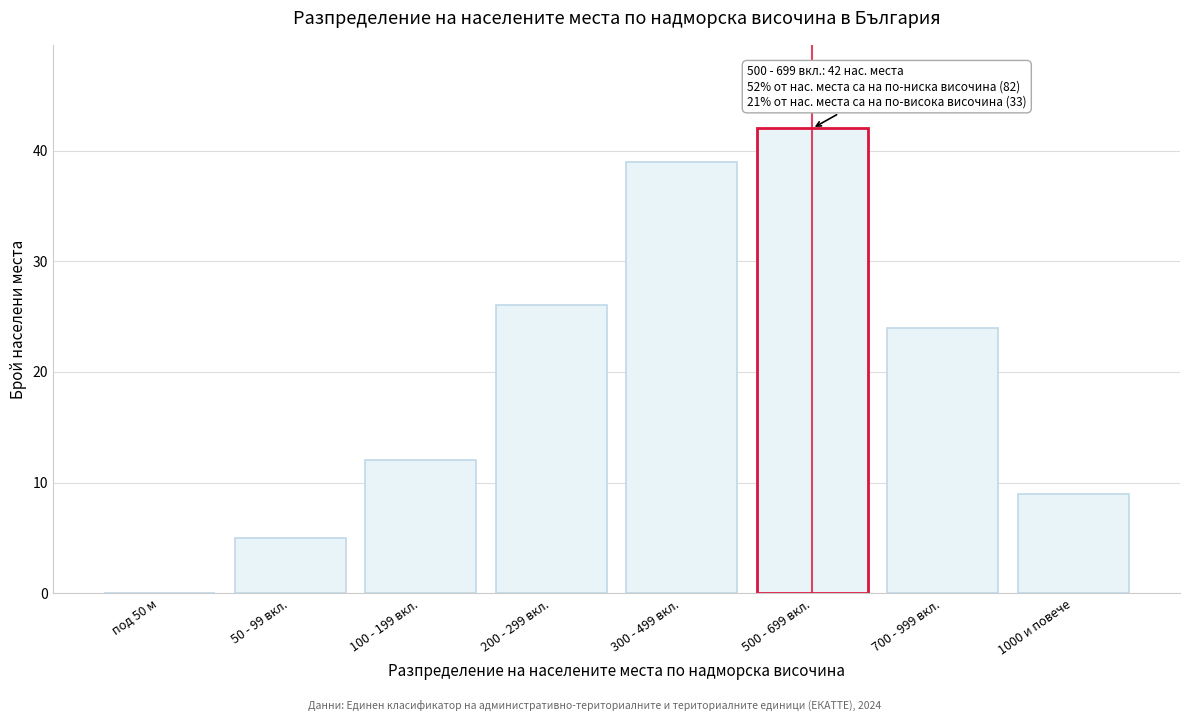

Reading left to right, extract all data points from this chart.

под 50 м=0	50 - 99 вкл.=5	100 - 199 вкл.=12	200 - 299 вкл.=26	300 - 499 вкл.=39	500 - 699 вкл.=42	700 - 999 вкл.=24	1000 и повече=9